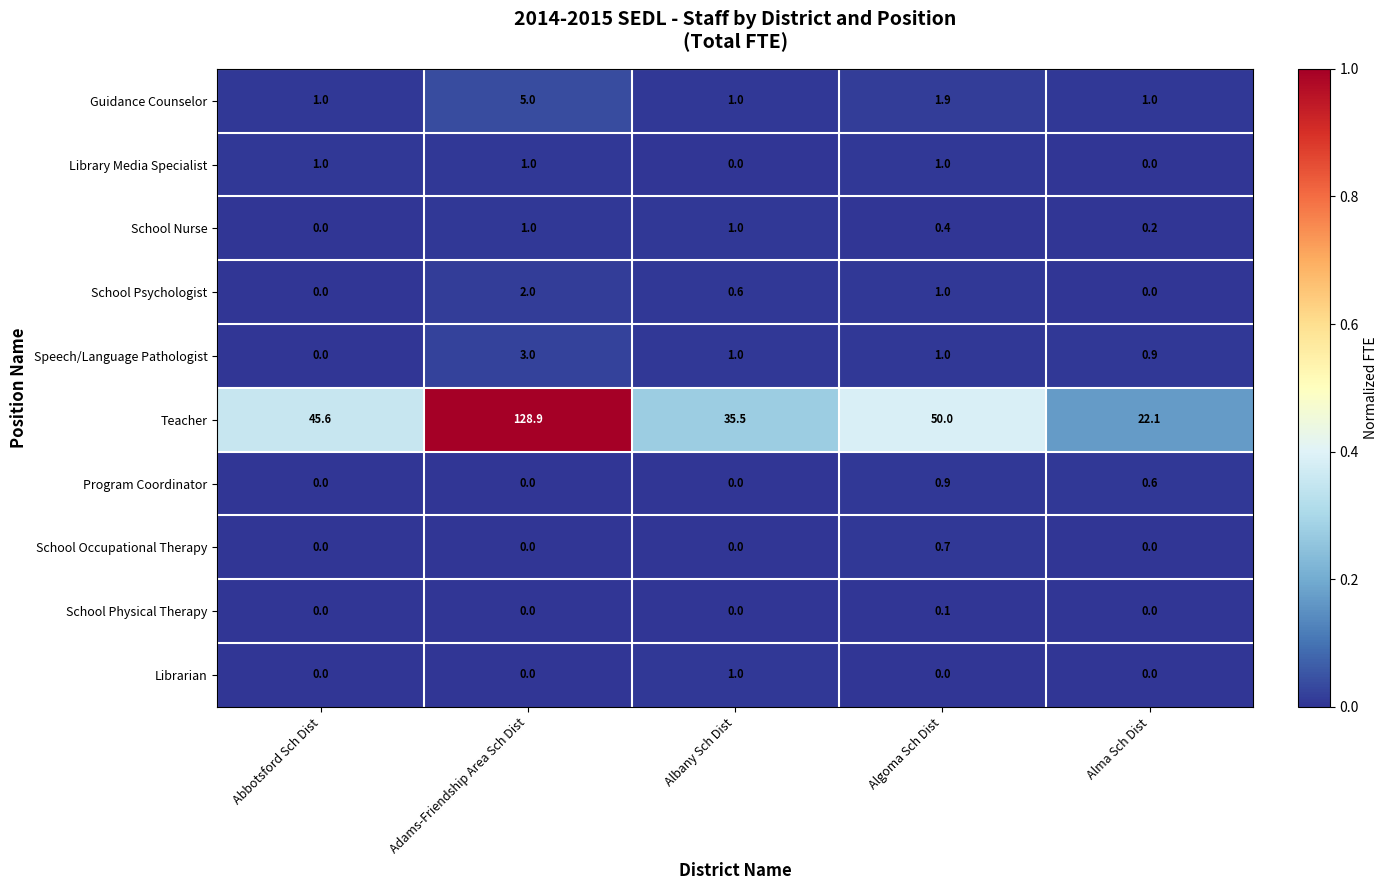

Which series has the largest total across all categories?

Teacher